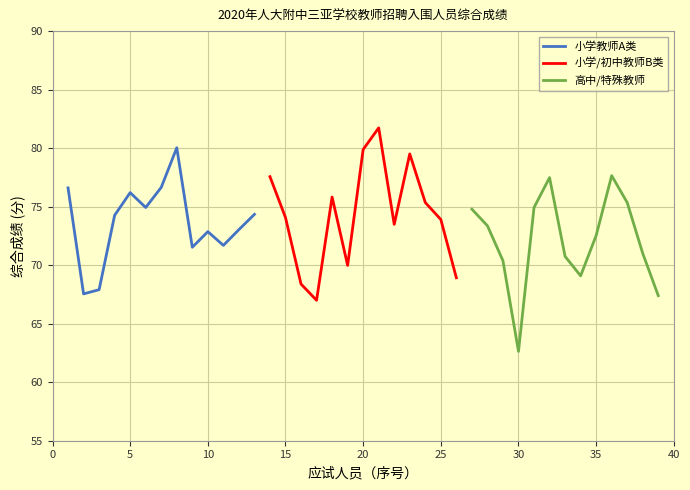

Does the chart display data point markers on the line(s)?

No